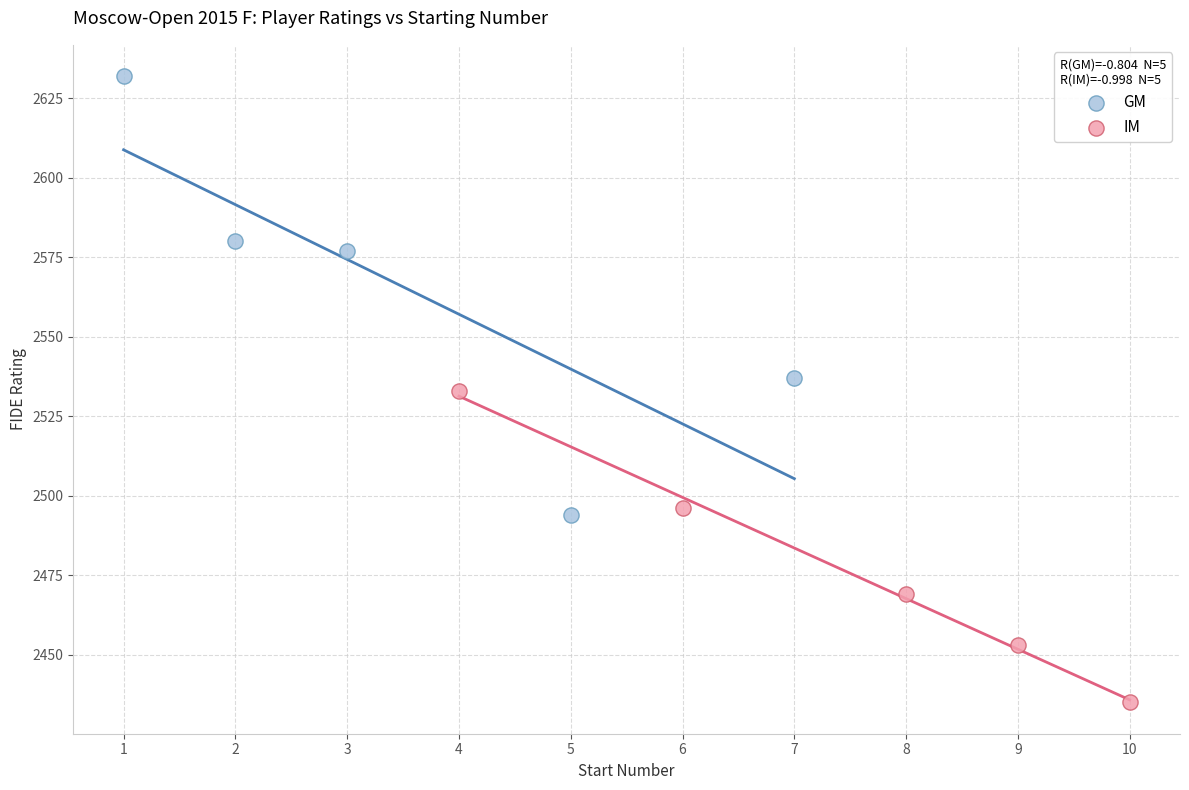

What are all the series names shown in the legend?

GM, IM